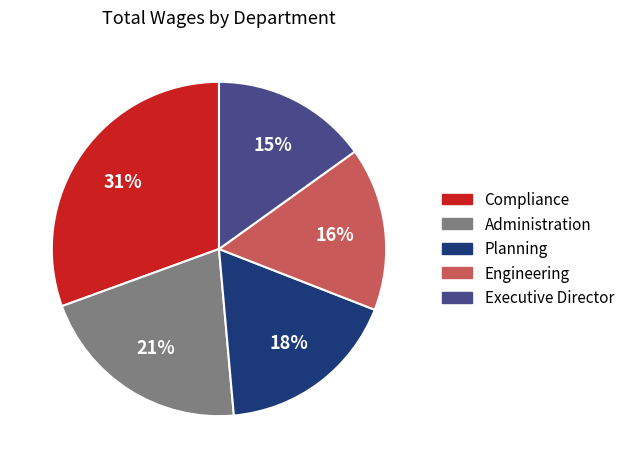

Which has a higher value, Compliance or Engineering?

Compliance